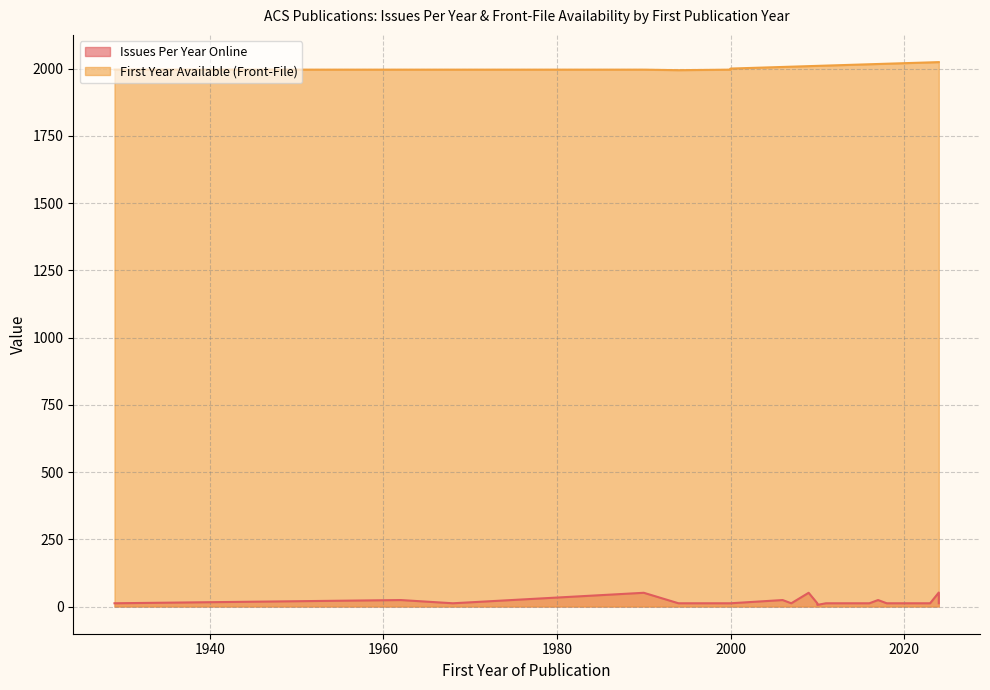

True or false: First Year Available (Front-File) and Issues Per Year Online intersect in this chart.

False